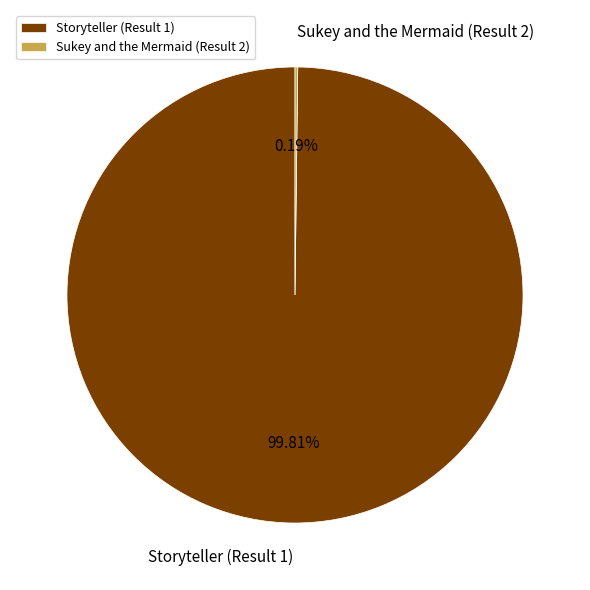

Which category accounts for the majority?

Storyteller (Result 1)